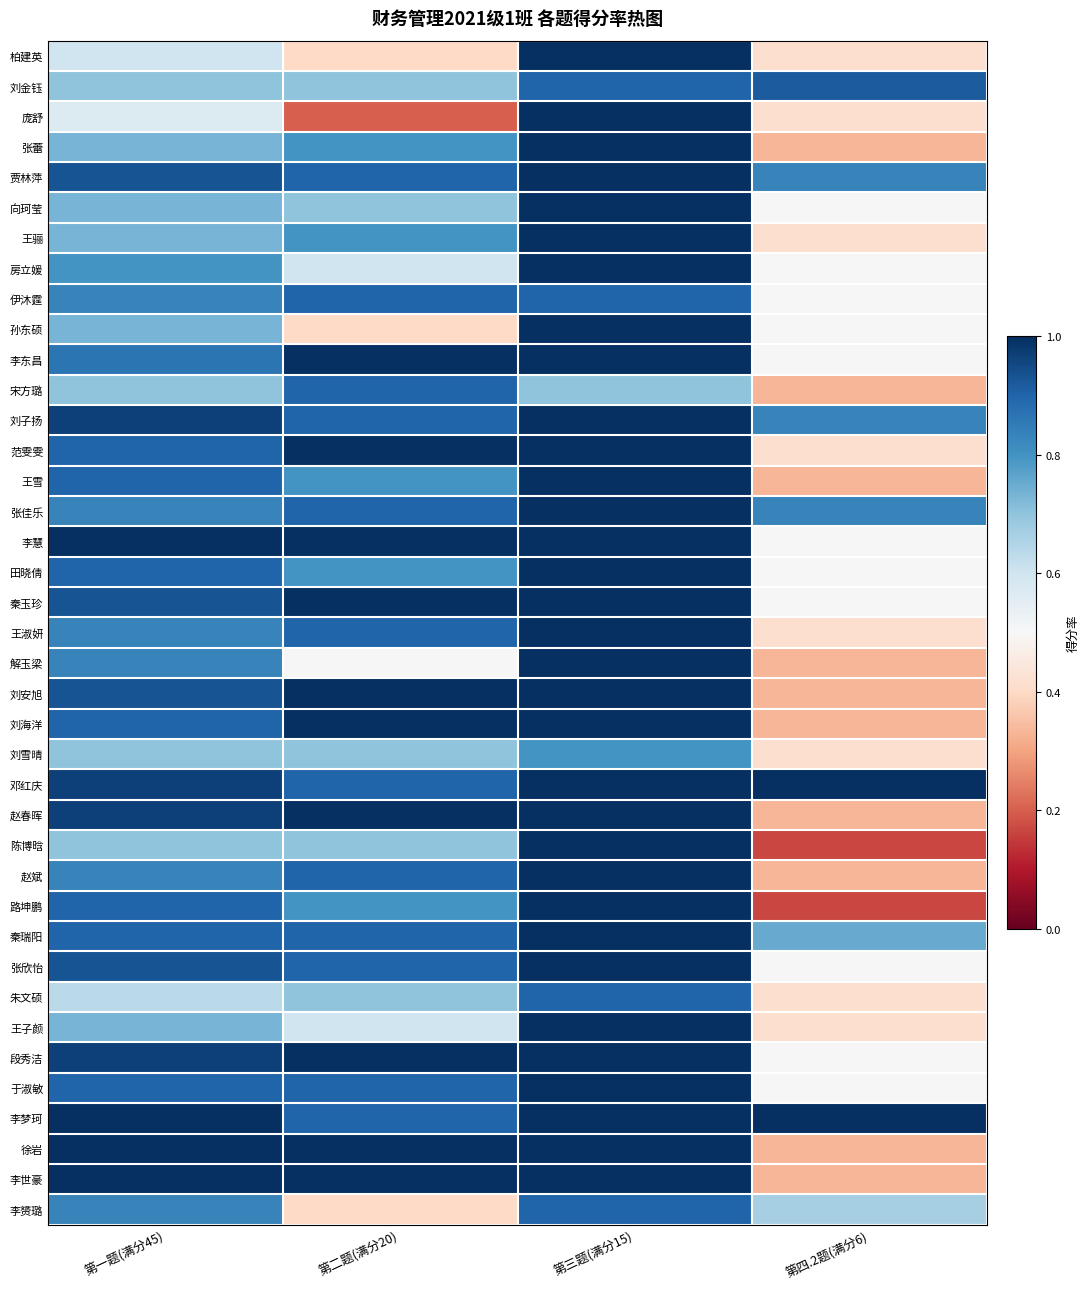

What is the total value across all series at 第一题(满分45)?

32.8